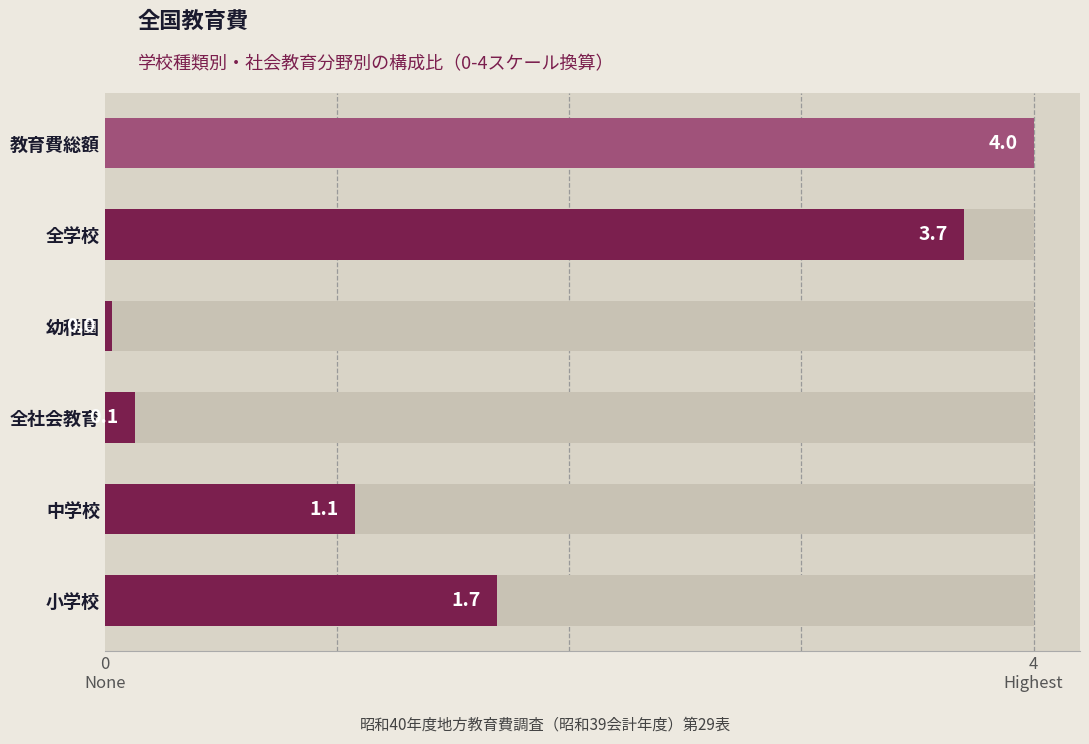

What is the difference between the second highest and second lowest values?

3.6